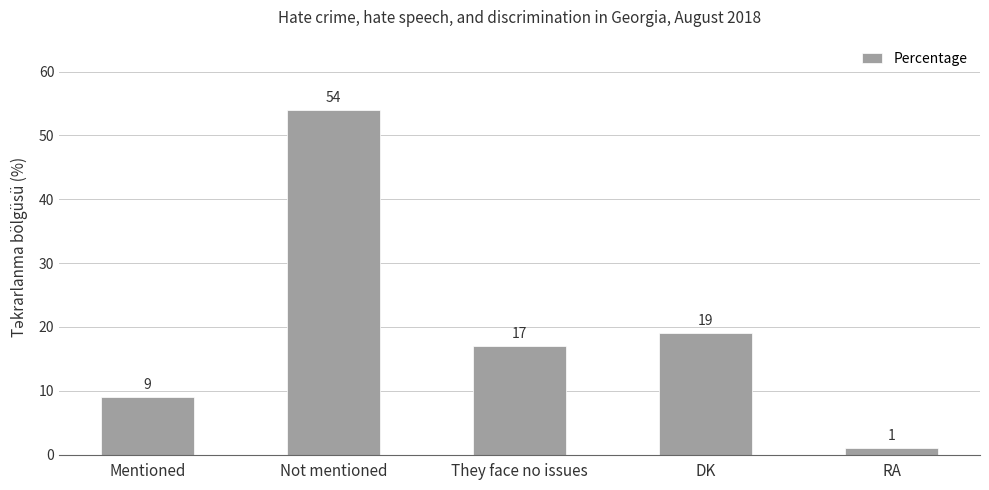

At which label is the value closest to 27?

DK